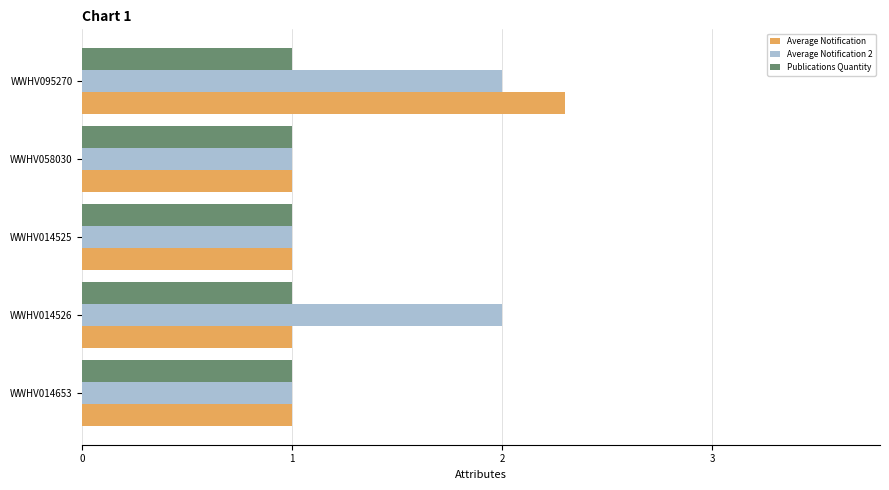

The value of Average Notification 2 at WWHV014526 is 1.1. True or false?

False